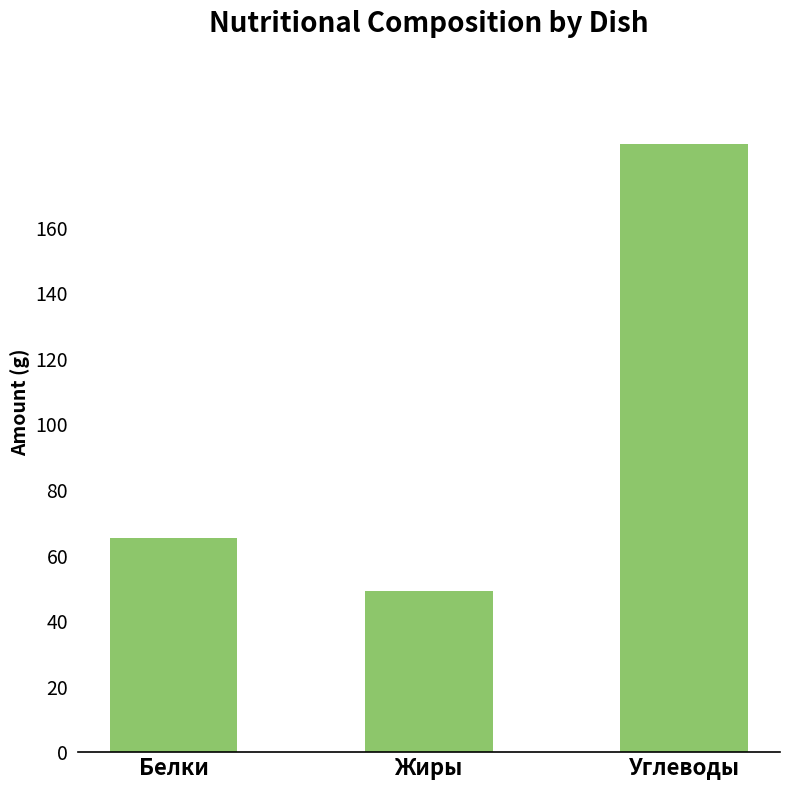

Between Углеводы and Жиры, which is larger?

Углеводы